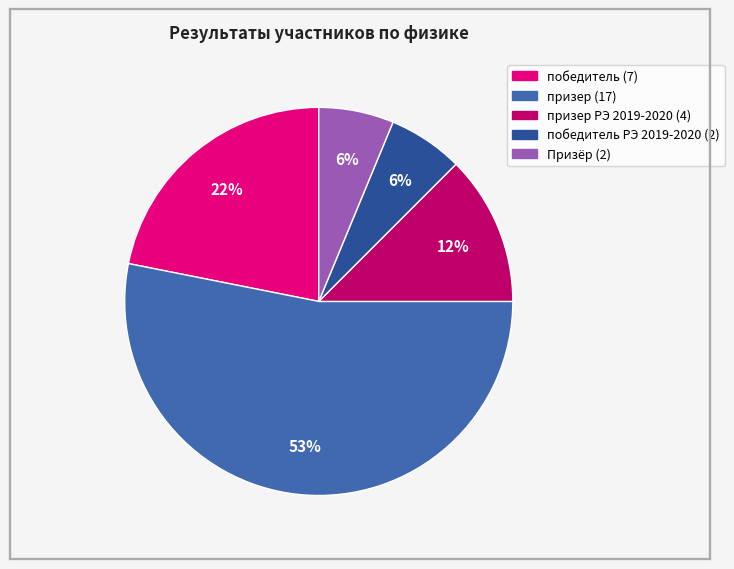

Does any single category account for the majority?

Yes